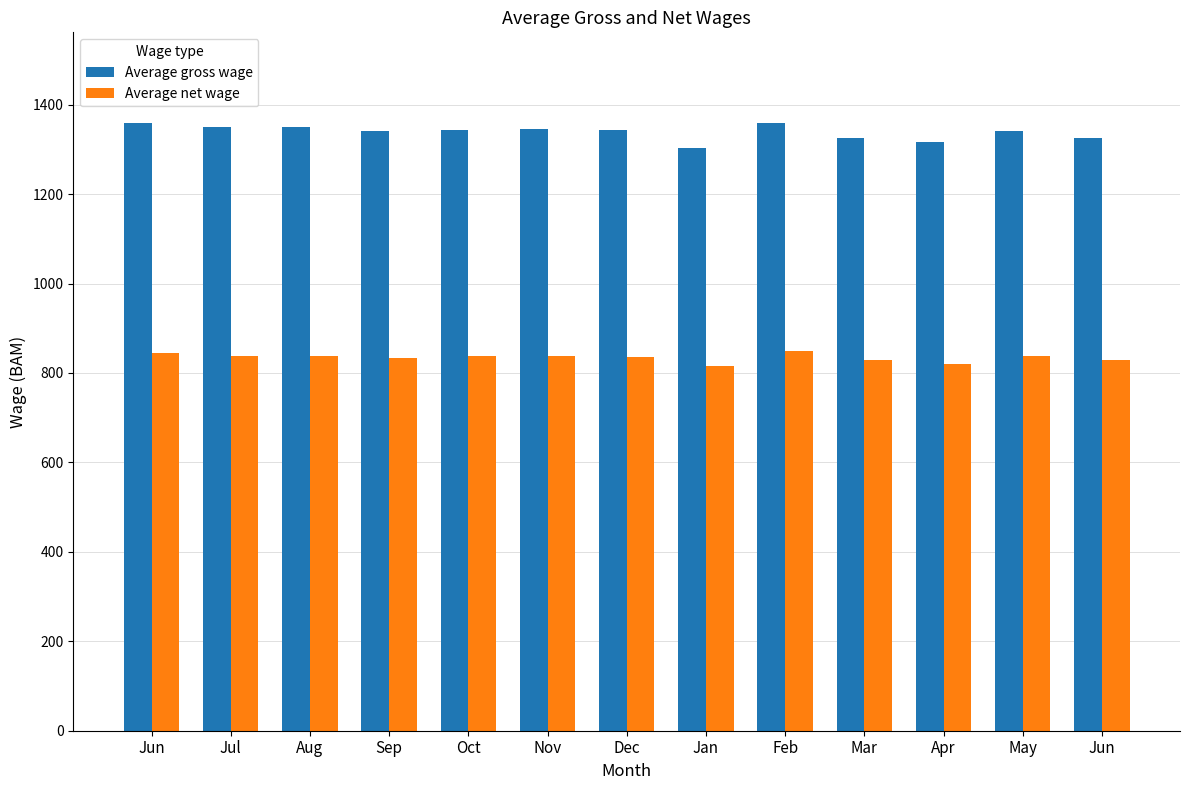

What are all the series names shown in the legend?

Average gross wage, Average net wage